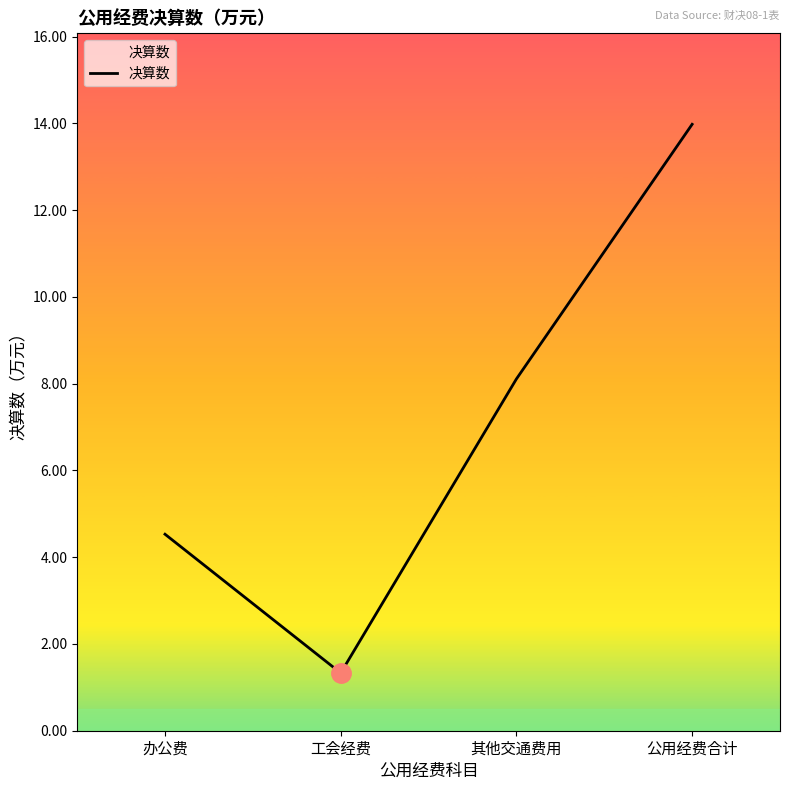

At which category does the data reach its first local valley?

工会经费